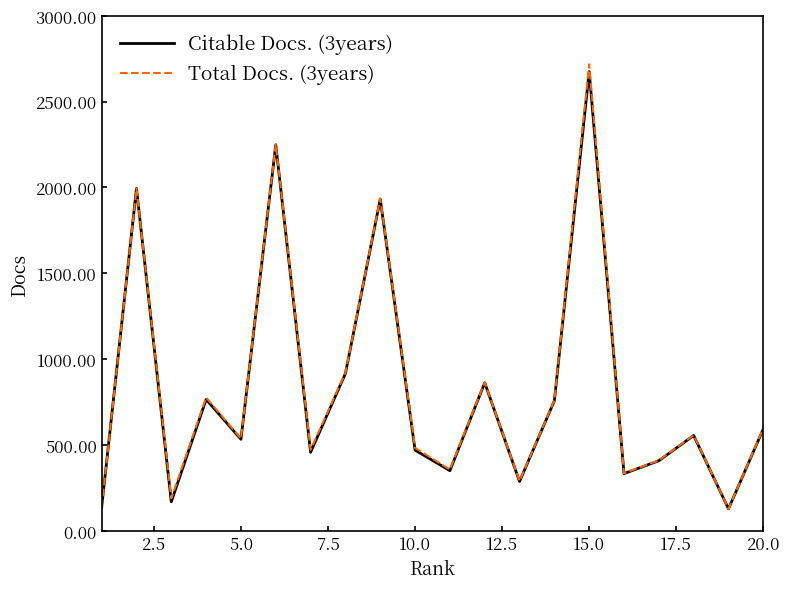

Which series has the largest range (max minus min)?

Total Docs. (3years)